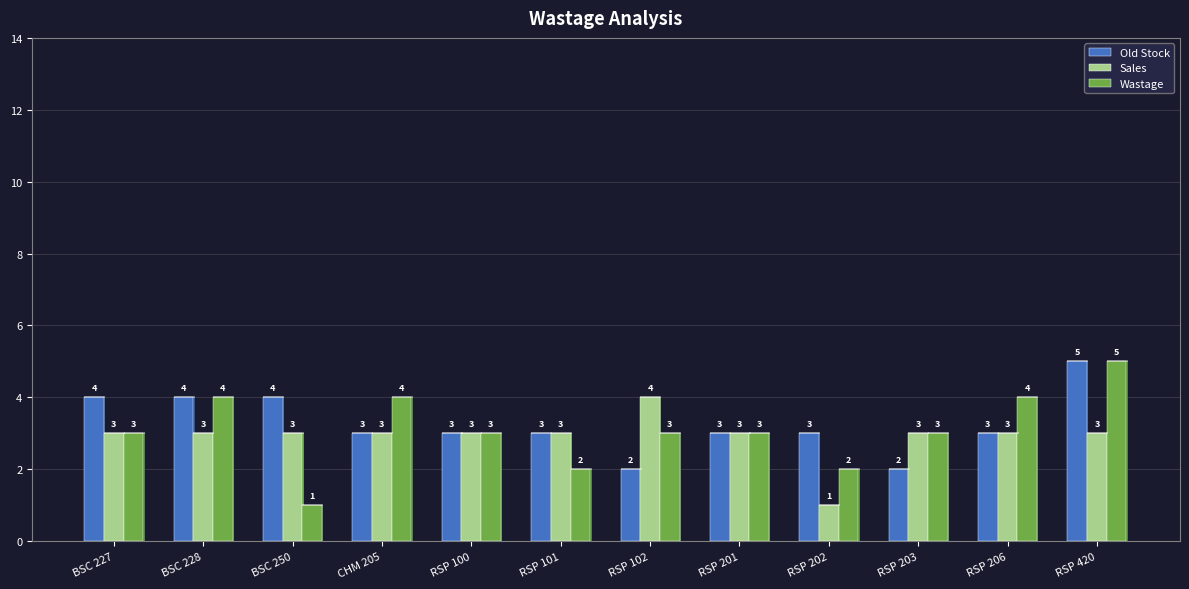

Is the value of Wastage at RSP 101 greater than the value of Old Stock at RSP 203?

No